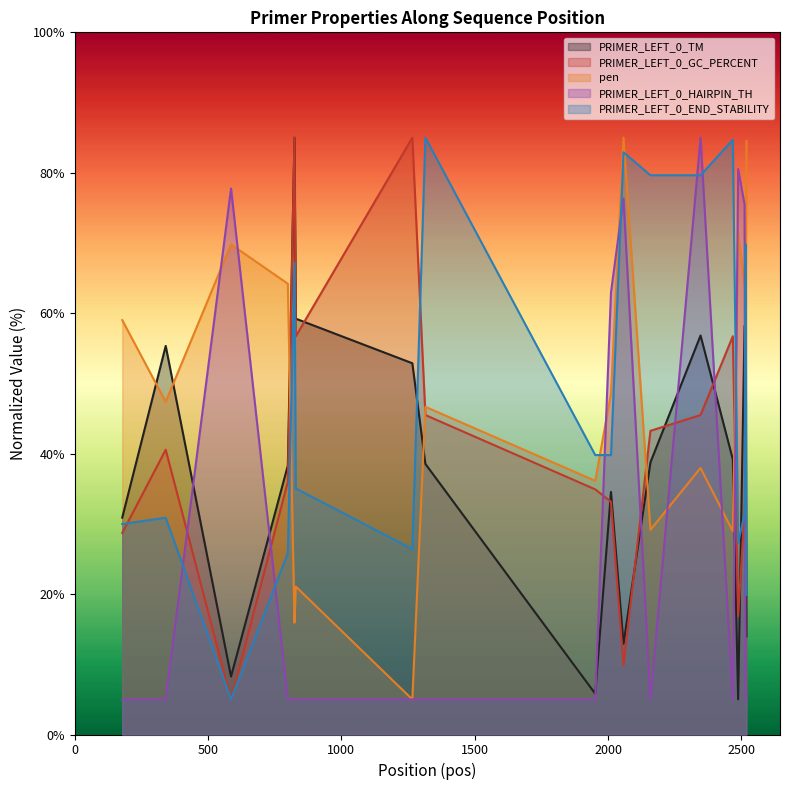

Where do pen and PRIMER_LEFT_0_END_STABILITY first cross each other?

799 and 824